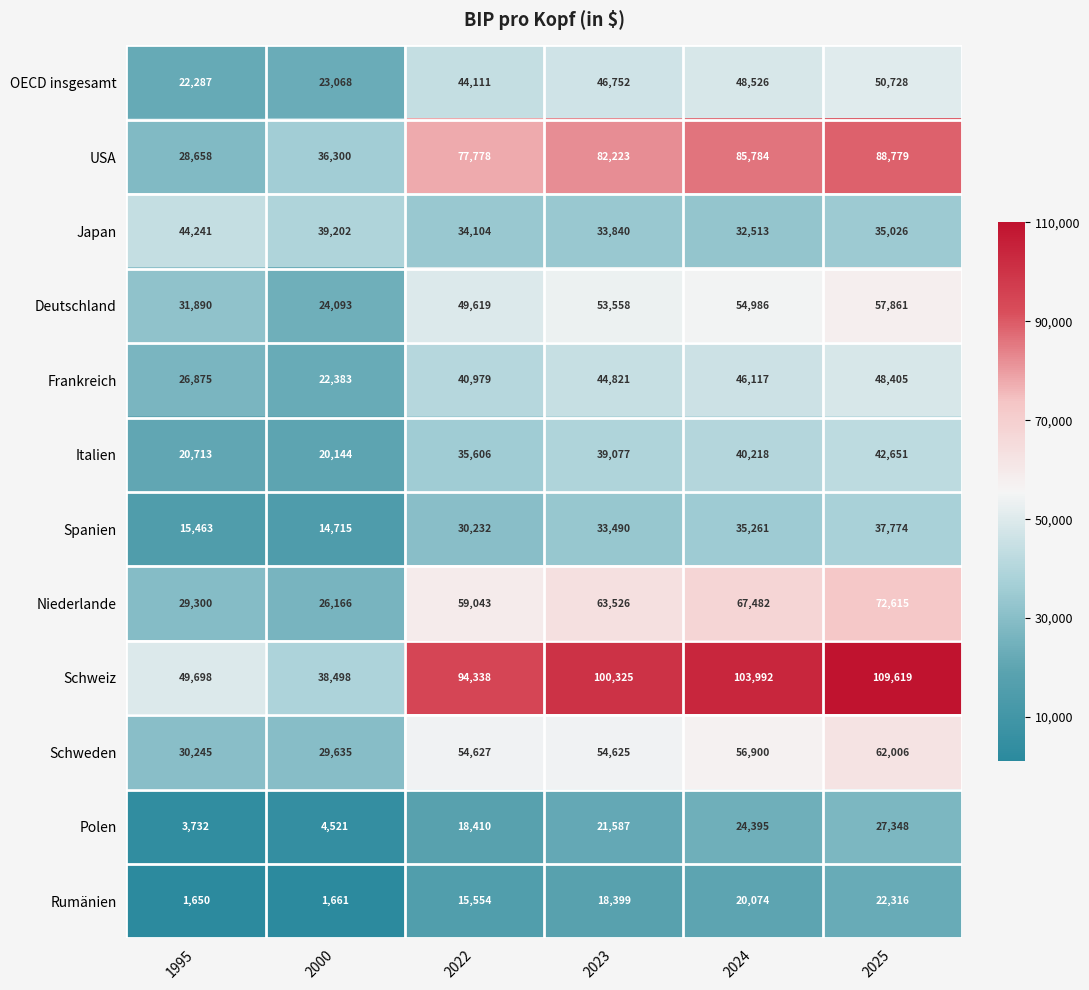

Which series has the largest total across all categories?

Schweiz